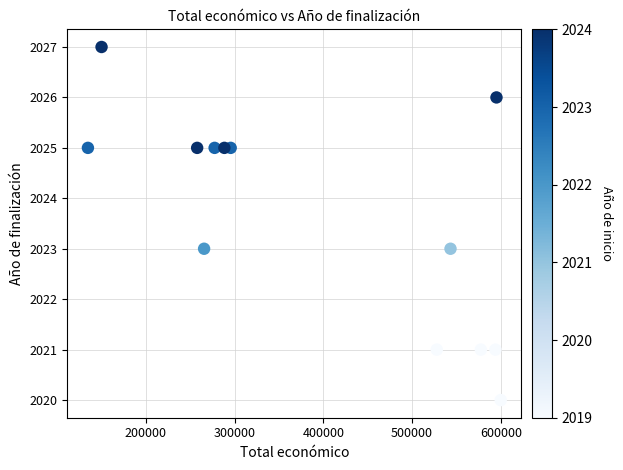

What is the range of Y values (max minus min)?

7